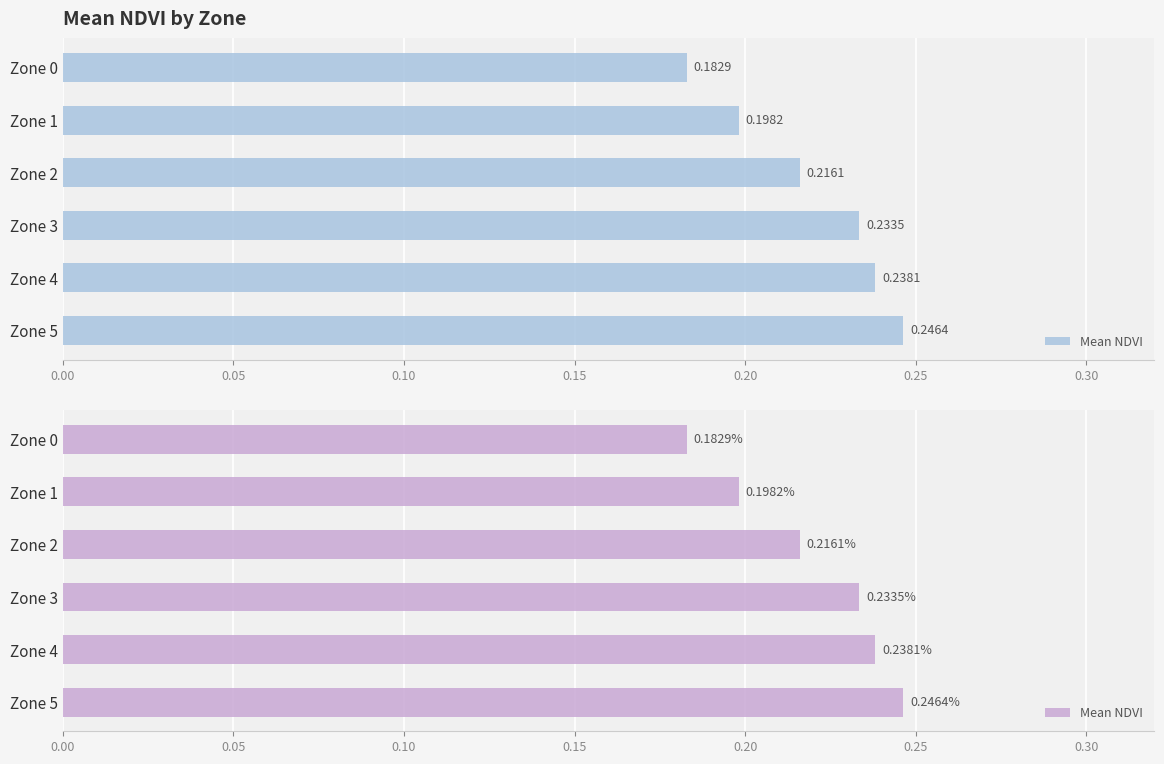

Between Zone 3 and Zone 5, which is larger?

Zone 5